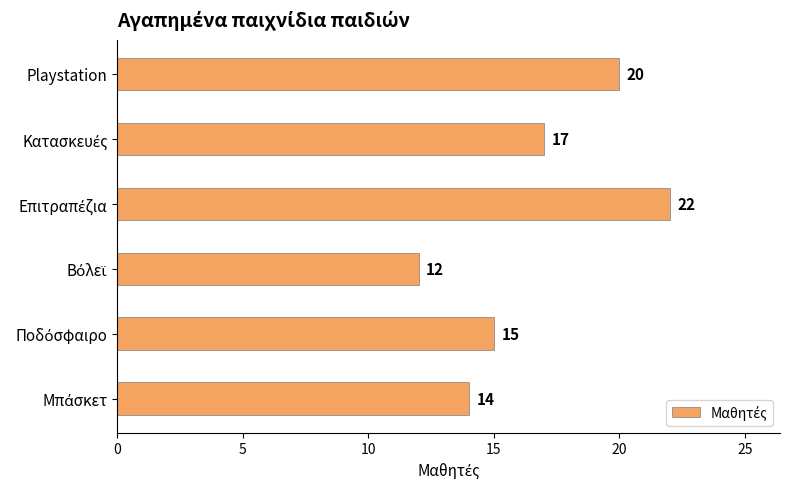

Is it true that the value at Playstation is 4?

False